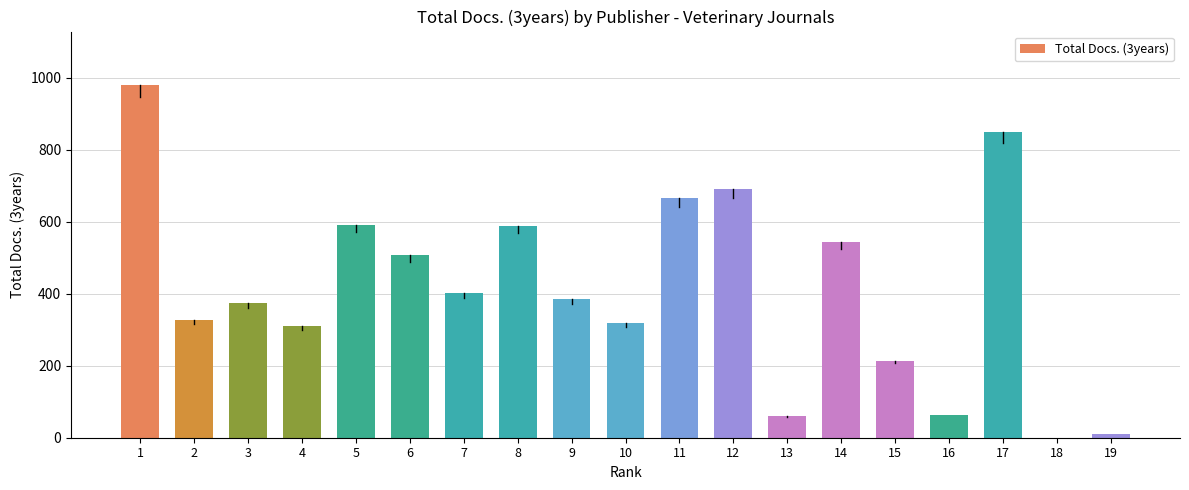

What is the change in value from 6 to 13?

-448